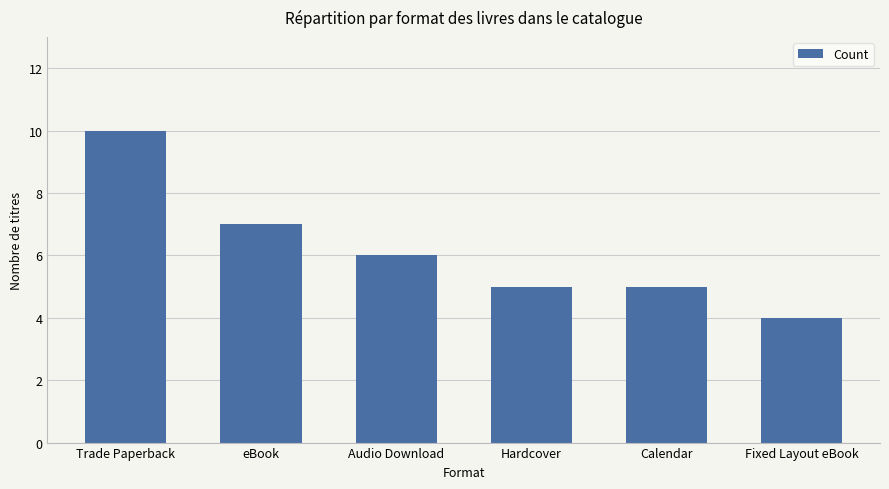

Which label corresponds to the largest value in the chart?

Trade Paperback